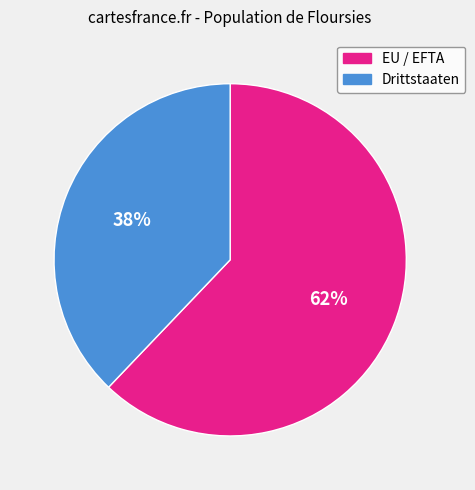

Is it true that EU / EFTA is 68% of the pie?

False